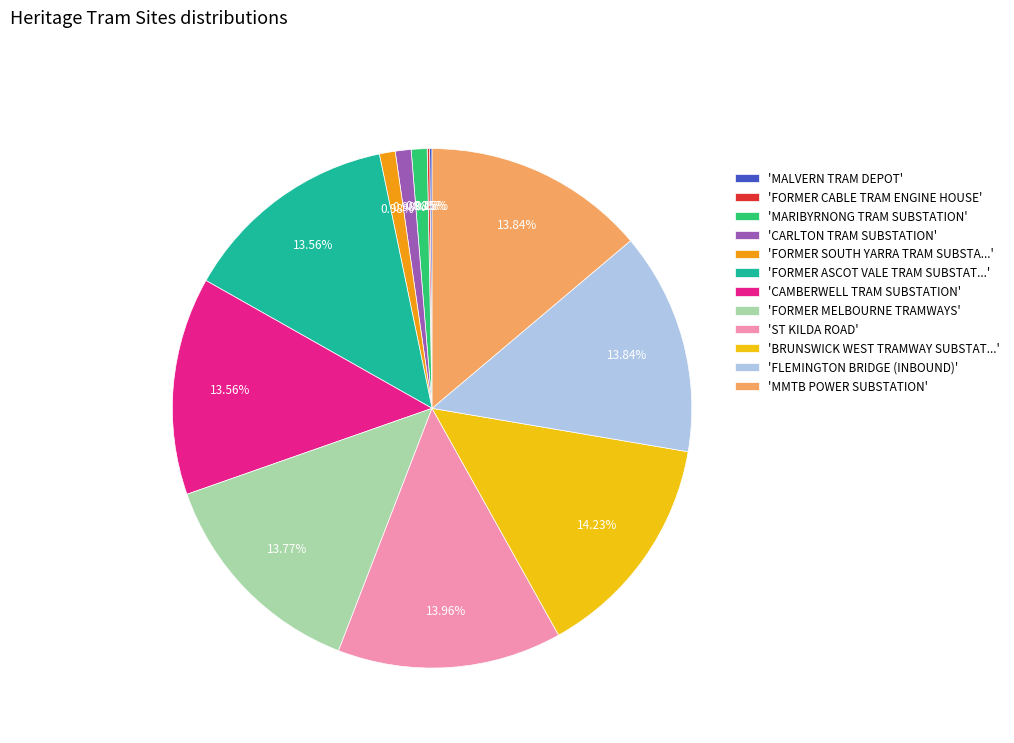

Approximately how many times larger is the value at 'BRUNSWICK WEST TRAMWAY SUBSTAT...' compared to 'CARLTON TRAM SUBSTATION'?

14.4